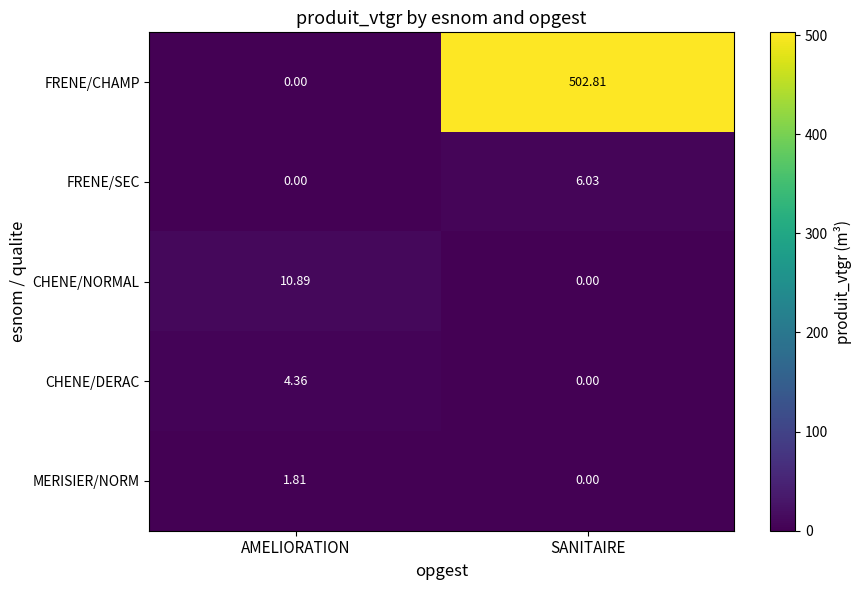

List the series in order of their peak value, highest first.

FRENE/CHAMP, CHENE/NORMAL, FRENE/SEC, CHENE/DERAC, MERISIER/NORM